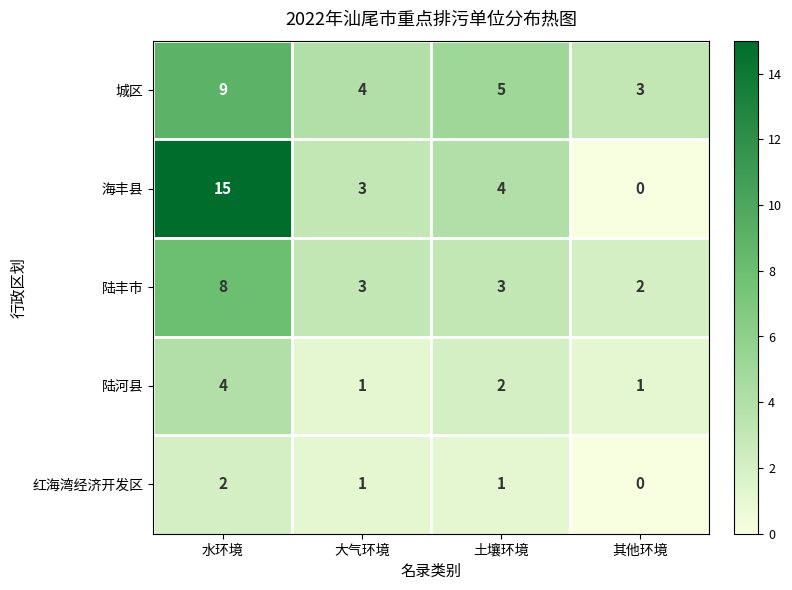

Which series has the largest total across all categories?

海丰县